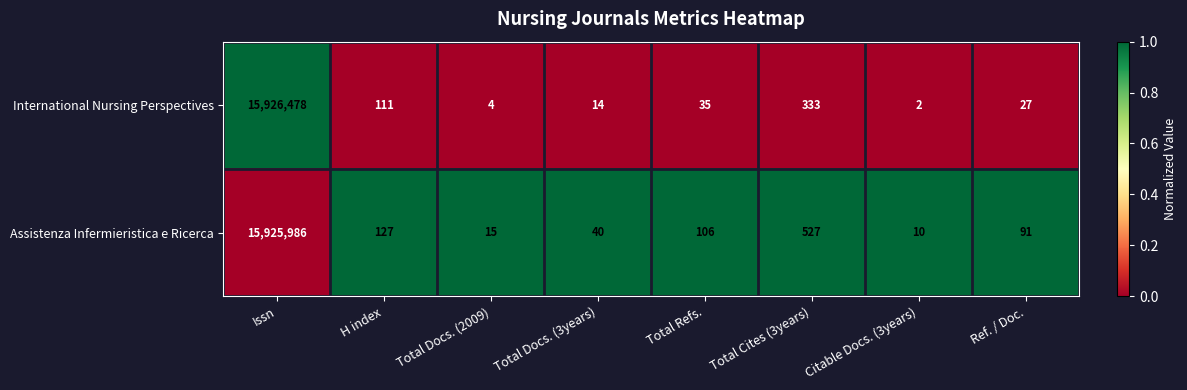

What is the total value across all series at Issn?

31852464